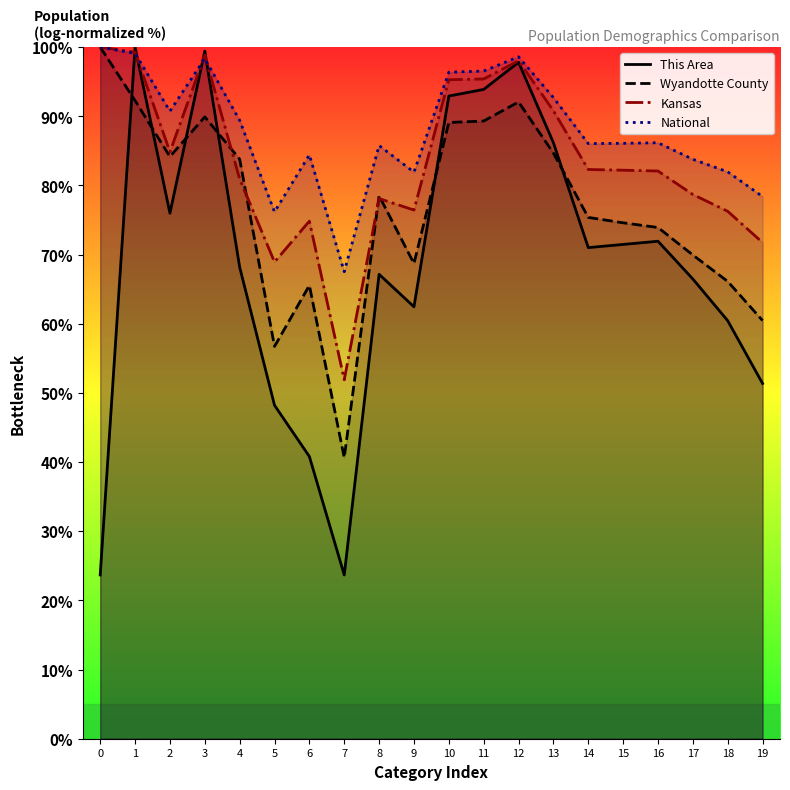

How many lines are shown in the chart?

4